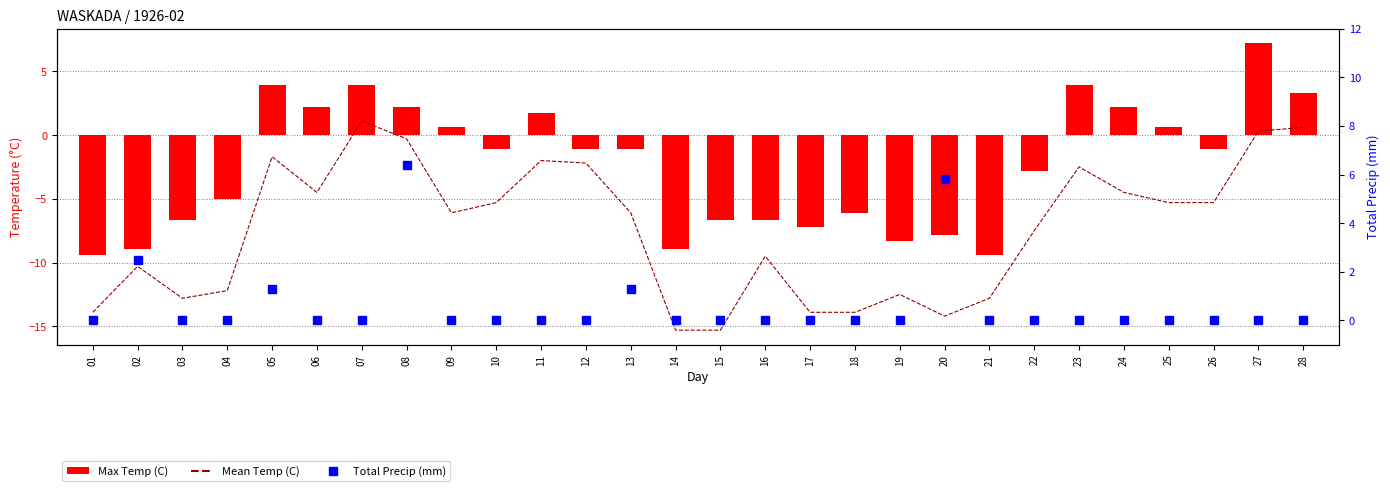

The Max Temp (C) series shows 3.9 at 07. True or false?

True